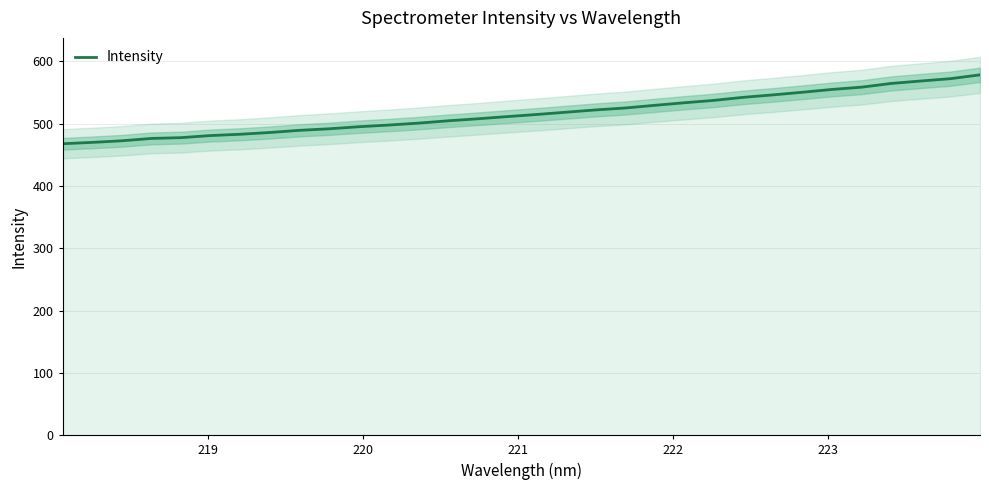

What is the lowest value of the Intensity series?

467.7